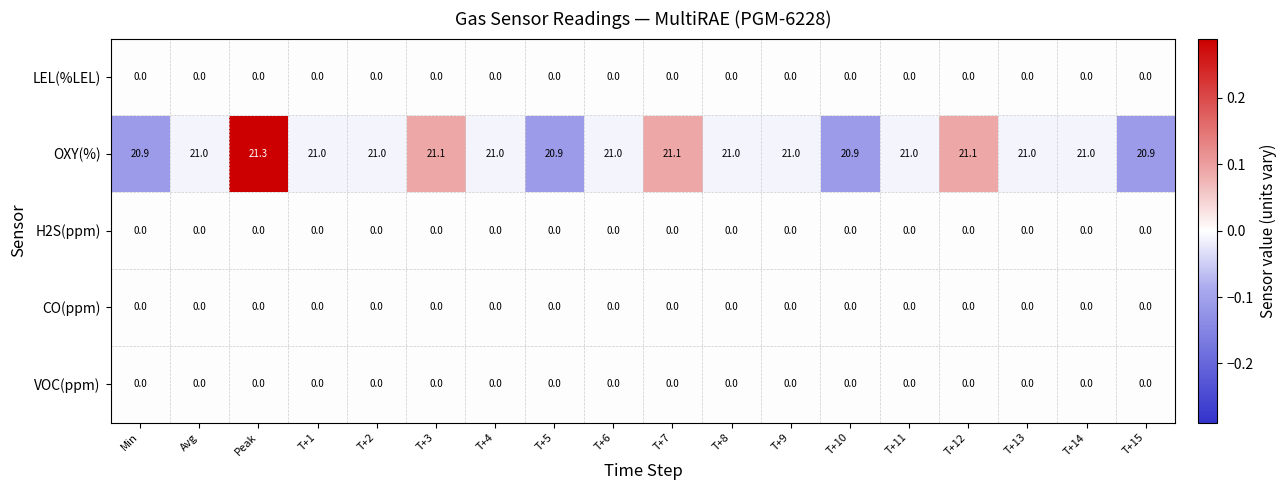

Which series has the largest total across all categories?

OXY(%)